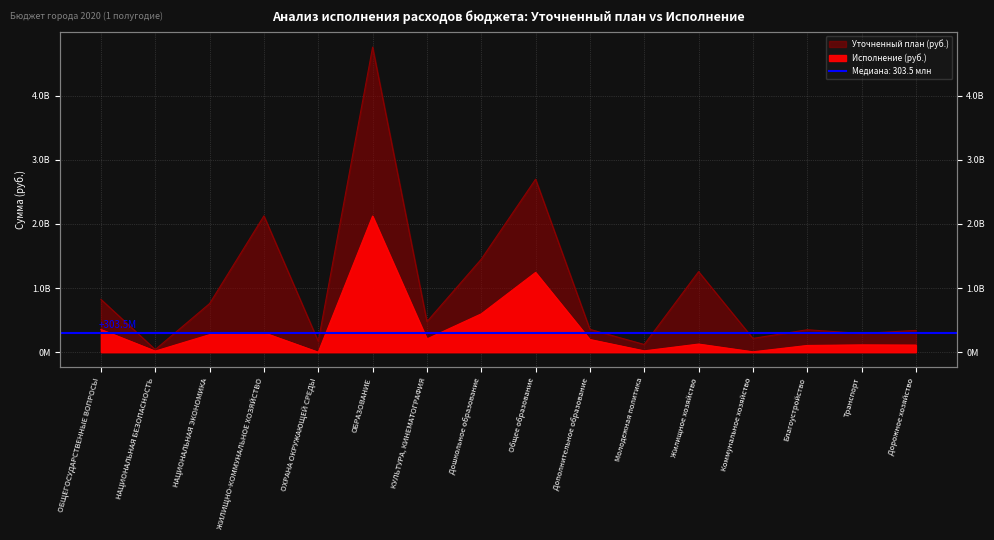

Which has a higher value, КУЛЬТУРА, КИНЕМАТОГРАФИЯ or Дополнительное образование?

КУЛЬТУРА, КИНЕМАТОГРАФИЯ